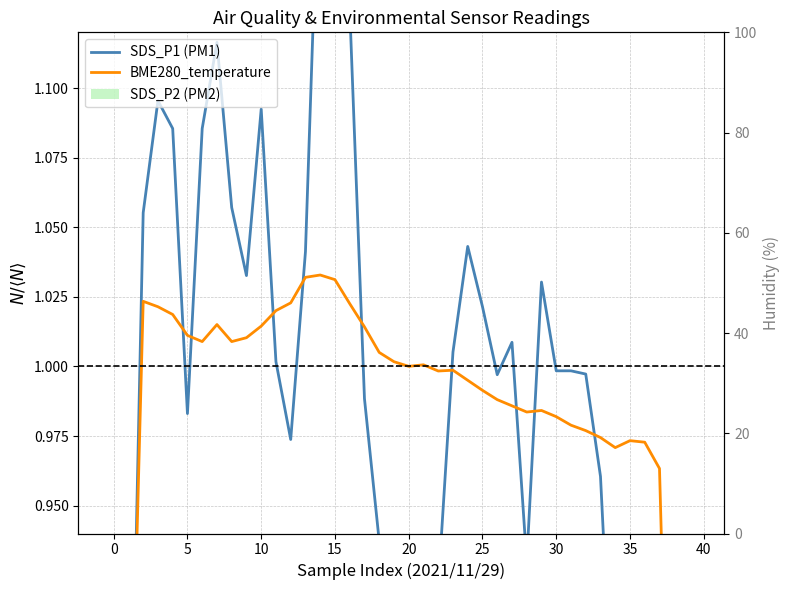

Reading left to right, what are all the values shown in this chart?

SDS_P1 (PM1): 0.7	0.8	1.1	1.1	1.1	1.0	1.1	1.1	1.1	1.0	1.1	1.0	1.0	1.0	1.2	1.2	1.1	1.0	0.9	0.8	0.8	0.9	0.9	1.0	1.0	1.0	1.0	1.0	0.9	1.0	1.0	1.0	1.0	1.0	0.9	0.9	0.9	0.9	0.8	0.6
BME280_temperature: 0.6	0.8	1.0	1.0	1.0	1.0	1.0	1.0	1.0	1.0	1.0	1.0	1.0	1.0	1.0	1.0	1.0	1.0	1.0	1.0	1.0	1.0	1.0	1.0	1.0	1.0	1.0	1.0	1.0	1.0	1.0	1.0	1.0	1.0	1.0	1.0	1.0	1.0	0.8	0.6
SDS_P2 (PM2): 0.1	0.1	0.1	0.1	0.1	0.1	0.1	0.1	0.1	0.2	0.2	0.1	0.2	0.2	0.2	0.2	0.2	0.1	0.1	0.1	0.1	0.1	0.1	0.1	0.1	0.1	0.1	0.1	0.1	0.1	0.1	0.1	0.1	0.1	0.1	0.1	0.1	0.1	0.1	0.1